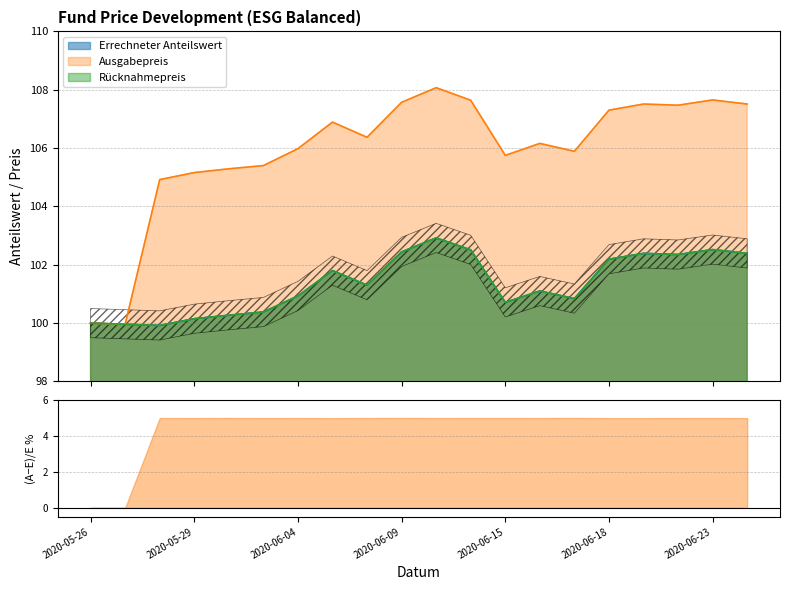

Does the chart display data point markers on the line(s)?

No